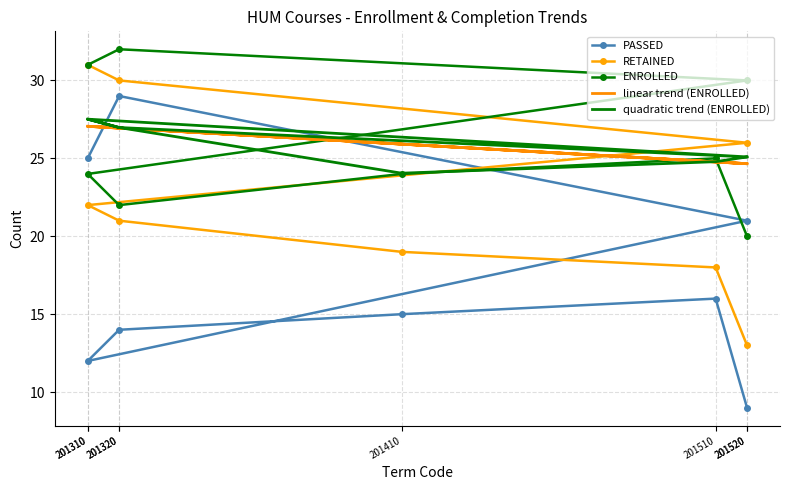

What is the approximate value of RETAINED at 201320?

30.0